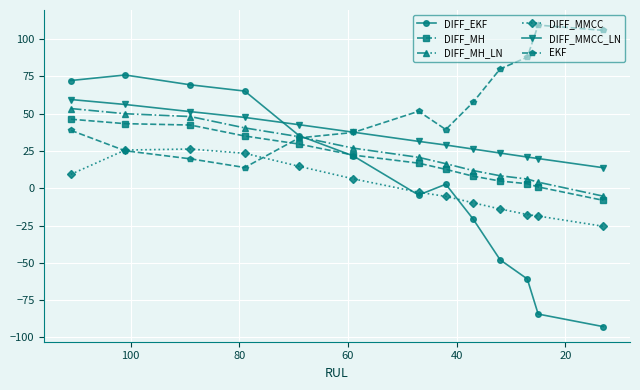

What is the greatest value displayed?

109.4